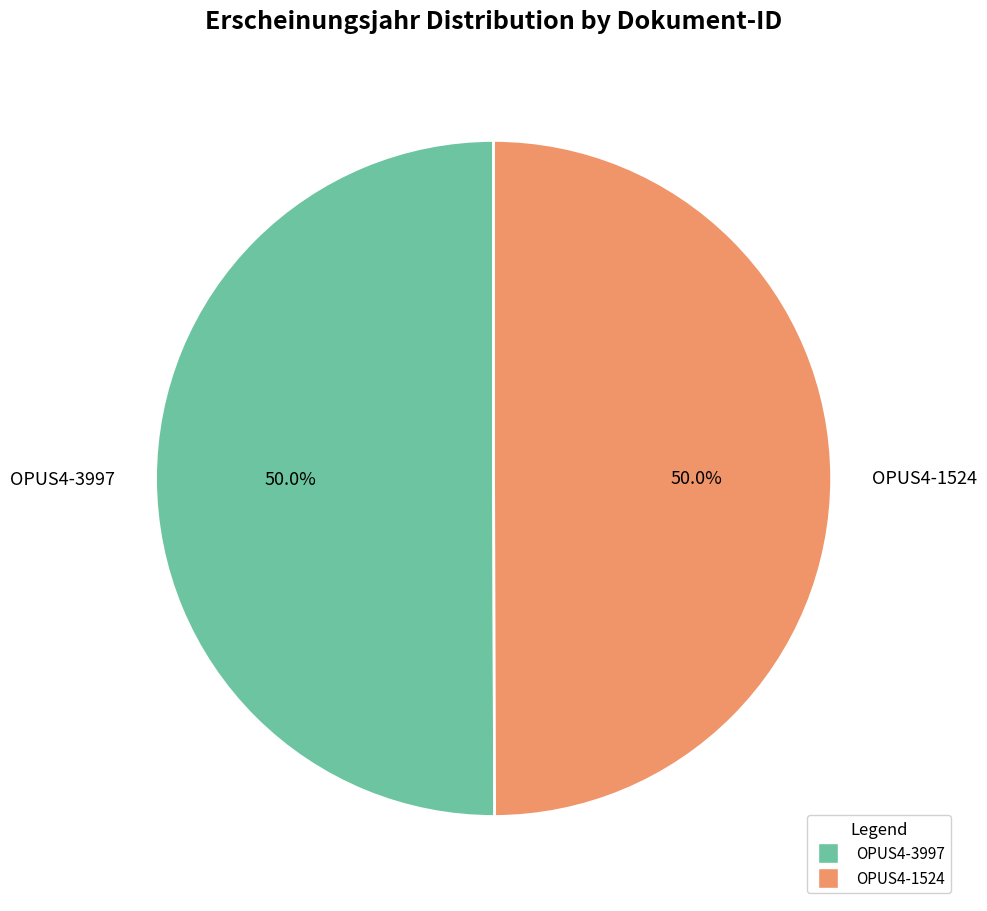

Combined, do OPUS4-1524 and OPUS4-3997 account for over 50%?

Yes